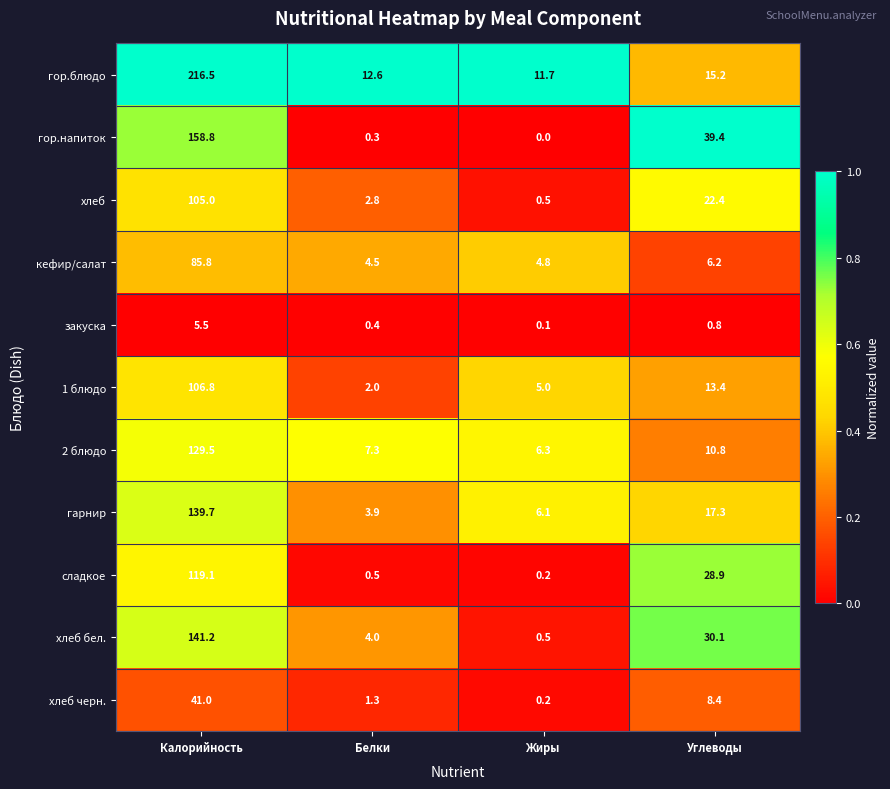

What is the average value of the 1 блюдо series?

31.8